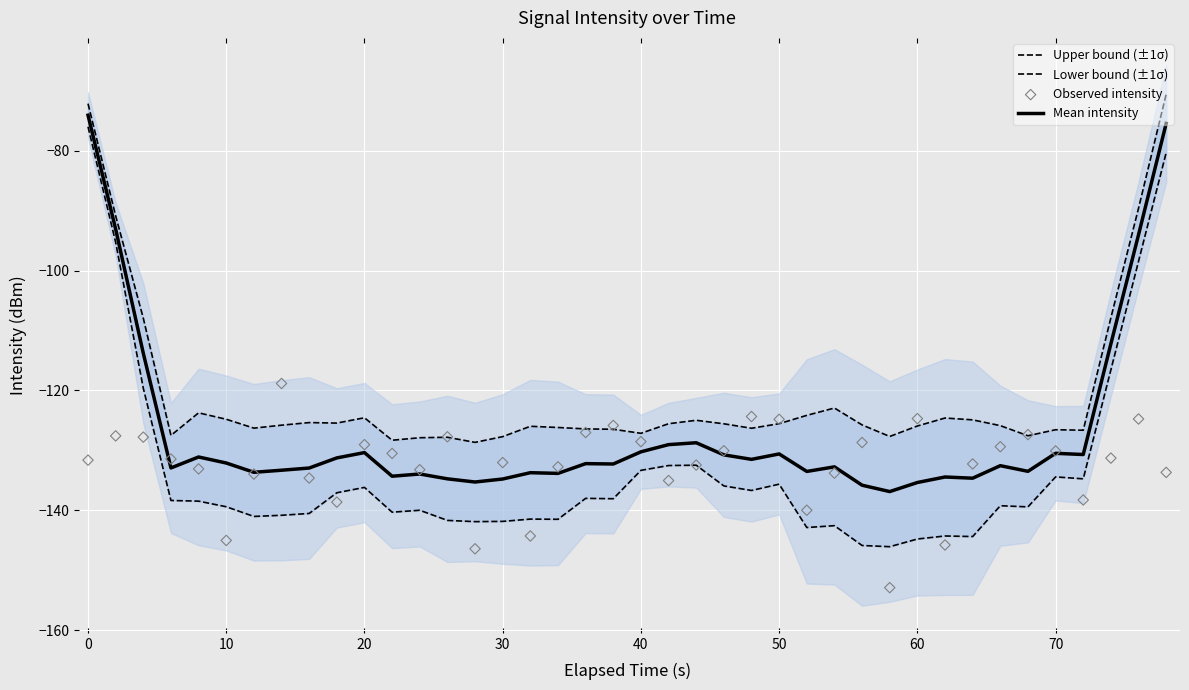

True or false: Mean intensity has a value of -28.4 at 10.

False